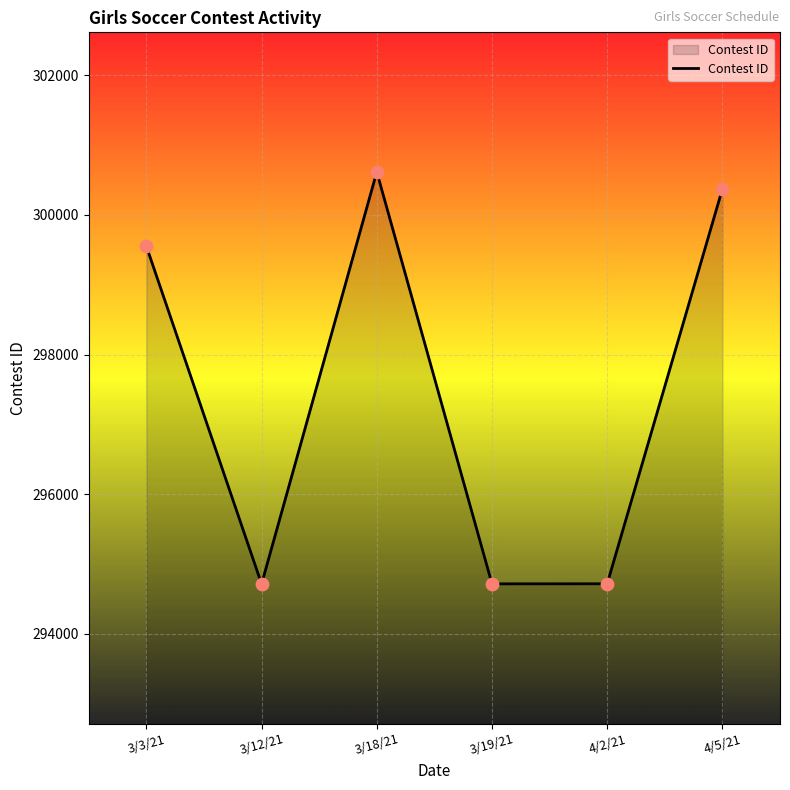

Between 4/2/21 and 3/3/21, which is larger?

3/3/21